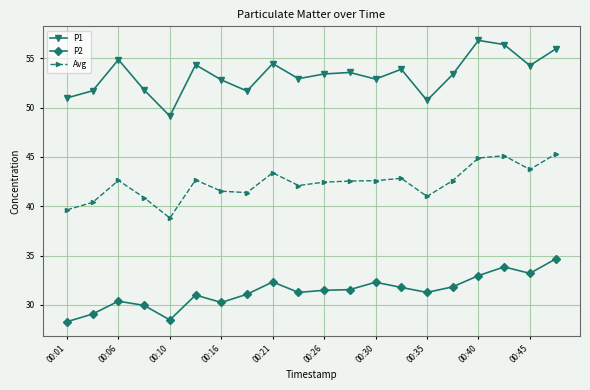

Which series has the largest total across all categories?

P1